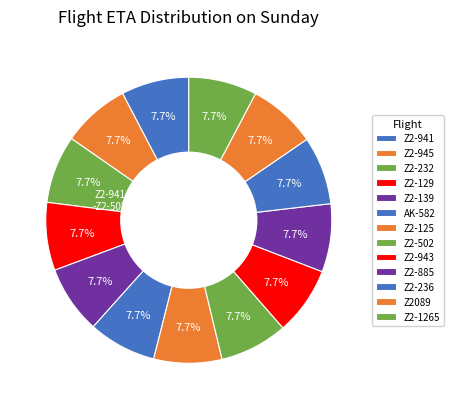

Do Z2-232 and Z2-236 together represent more than half of the pie?

No